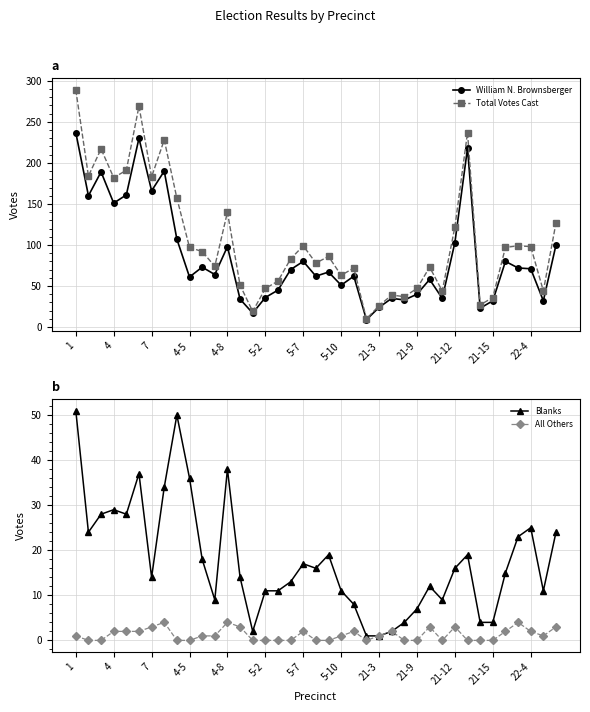

What is the label of the 14th point from the left?

13